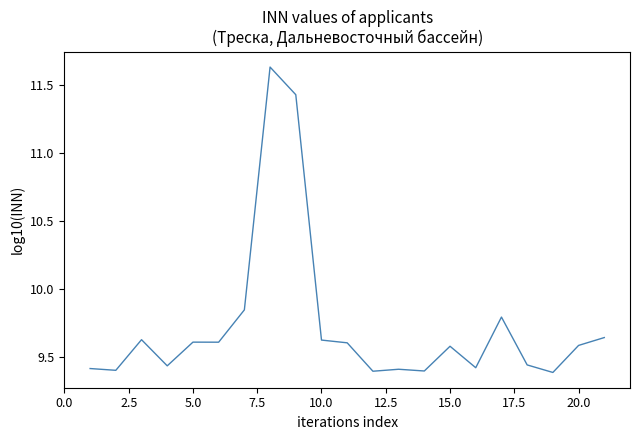

Is it true that the value at 5.0 is 3.5?

False